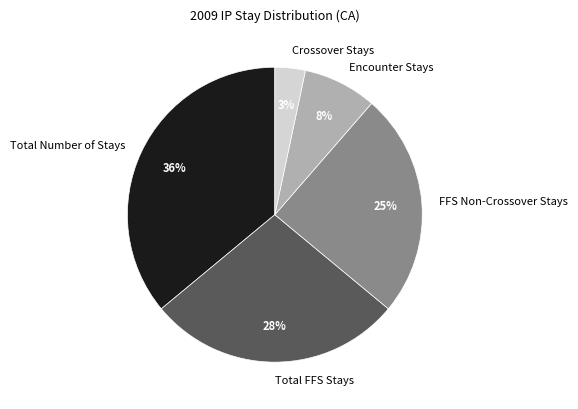

What percentage is the Total FFS Stays slice, to the nearest percent?

28%